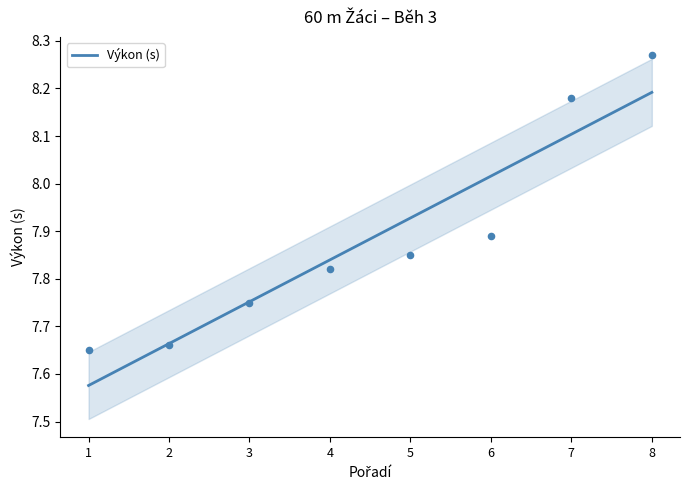

What is the change in value from 4 to 6?

+0.2